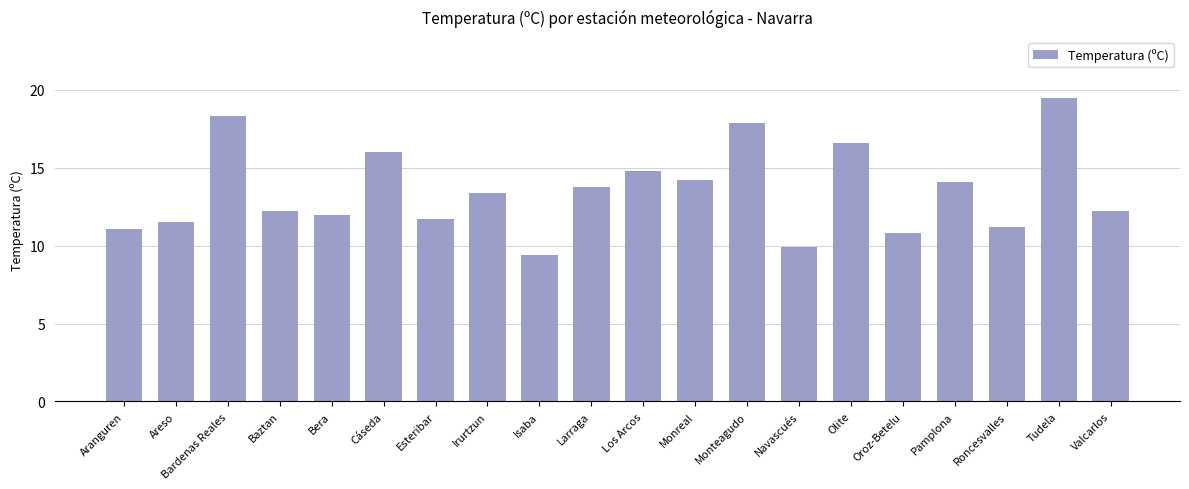

What is the label of the 16th bar from the left?

Oroz-Betelu